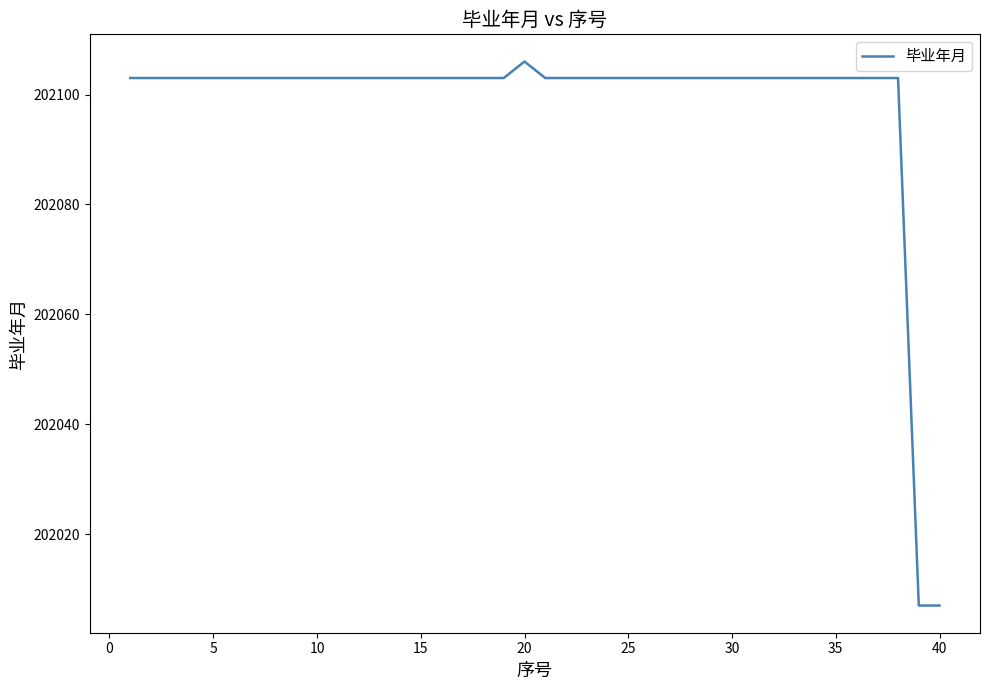

What is the greatest value displayed?

202106